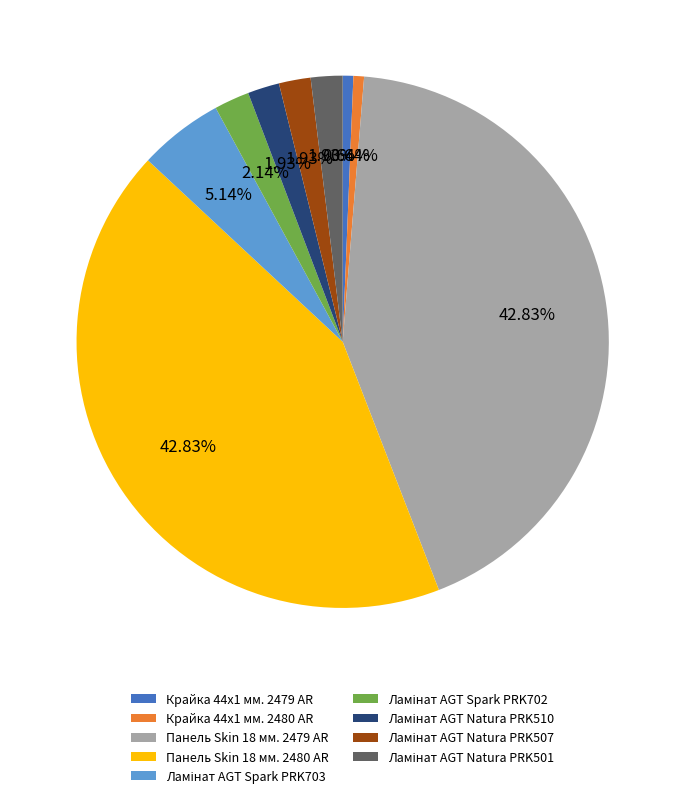

Which has a higher value, Крайка 44x1 мм. 2480 AR or Панель Skin 18 мм. 2479 AR?

Панель Skin 18 мм. 2479 AR